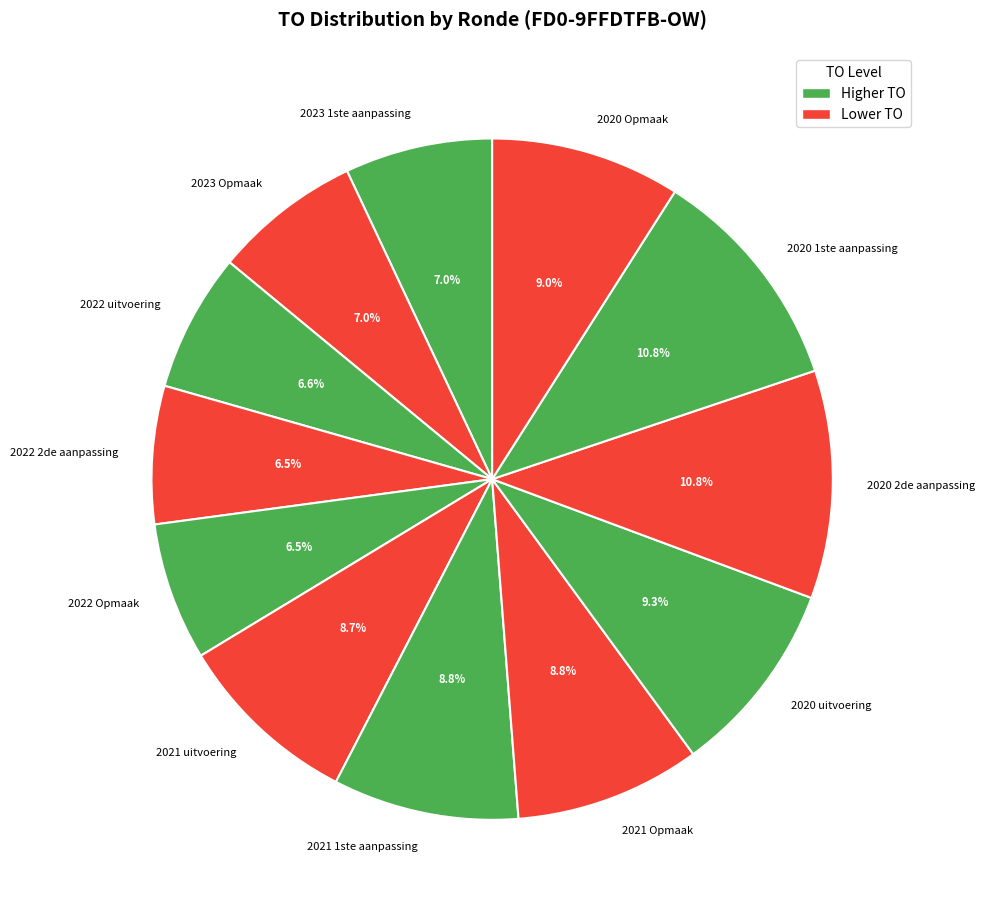

Approximately how many times larger is the value at 2022 uitvoering compared to 2023 1ste aanpassing?

0.9